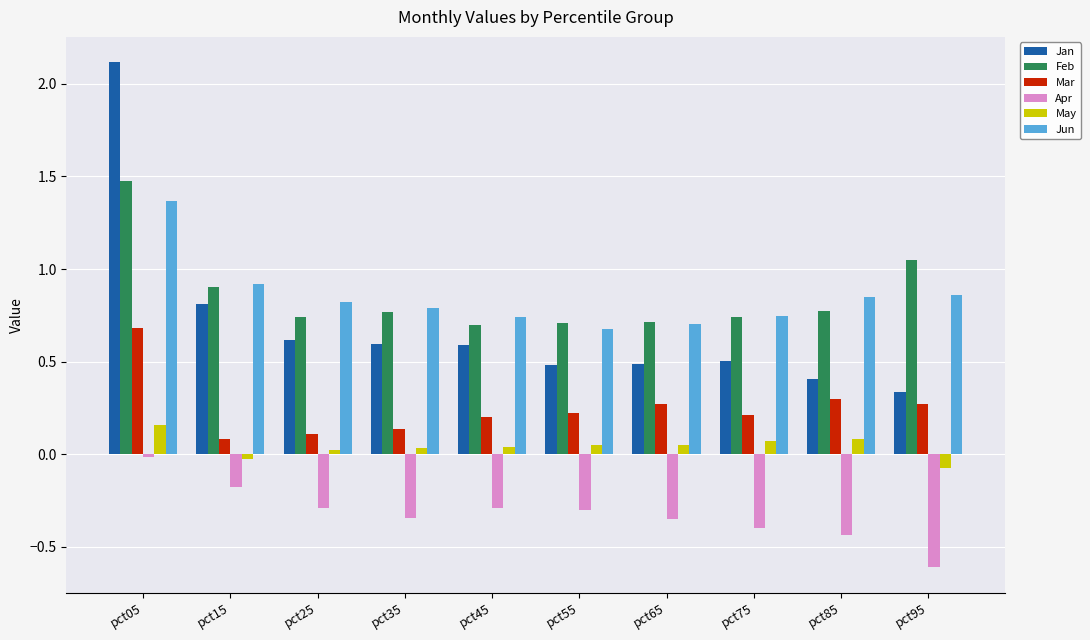

At which category does the chart reach its peak across all series?

pct05